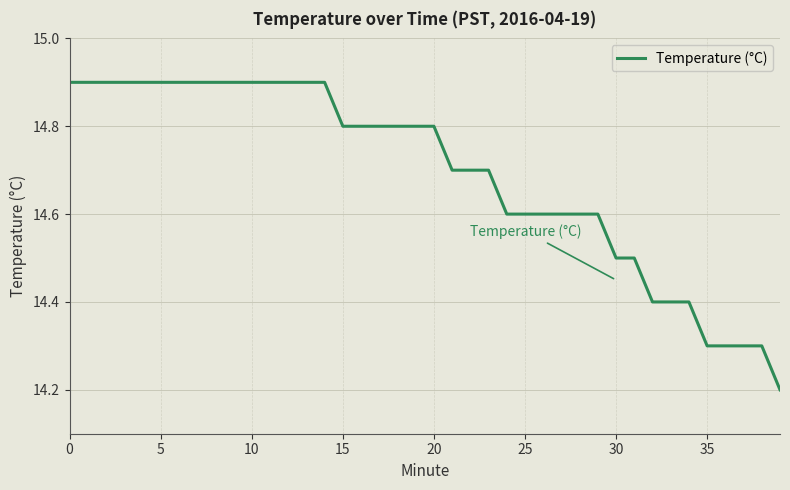

Count the number of categories in the chart.

40